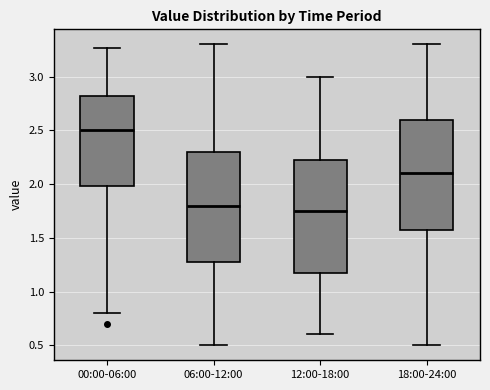

Where does the upper whisker of the box for 06:00-12:00 end on the y-axis? The values are not printed on the chart, so give them approximately, as read against the axis.

3.30